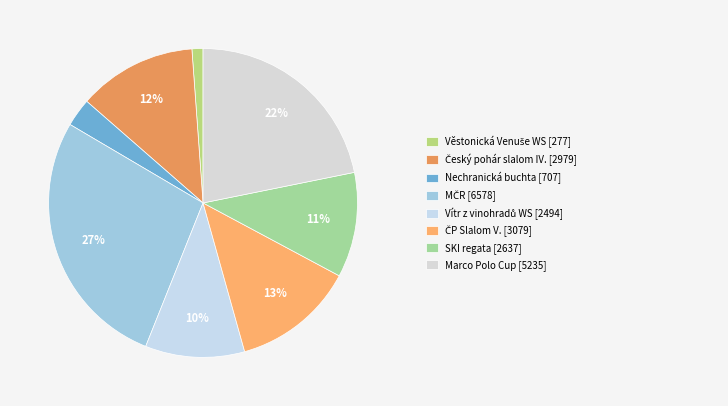

Is there a majority slice in this chart?

No